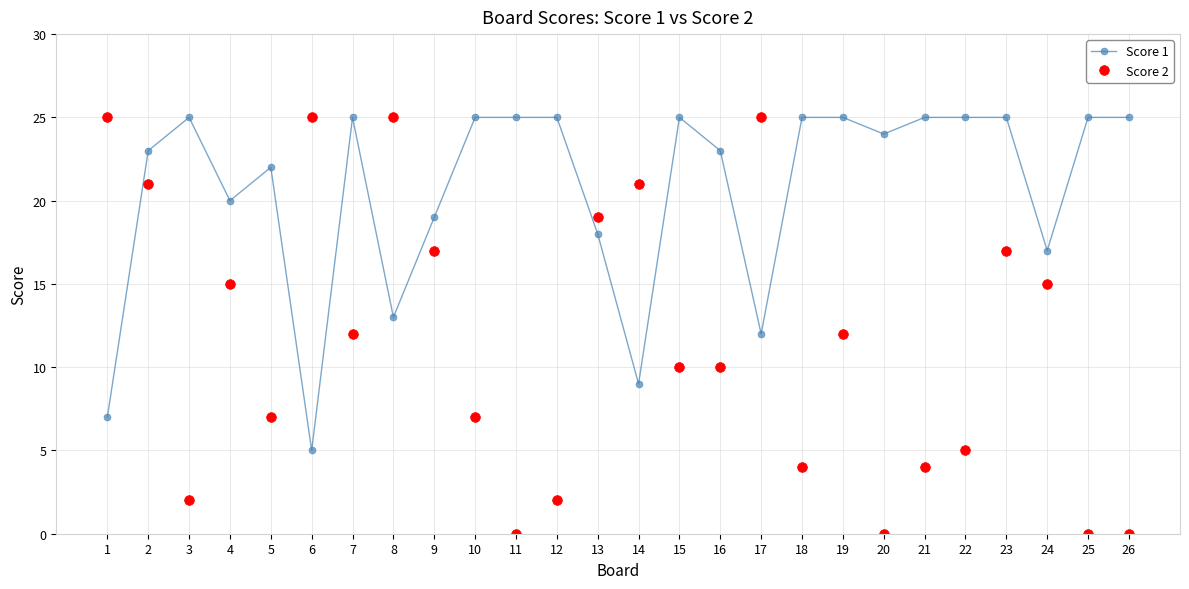

Between 14 and 25, which series saw the biggest shift?

Score 2